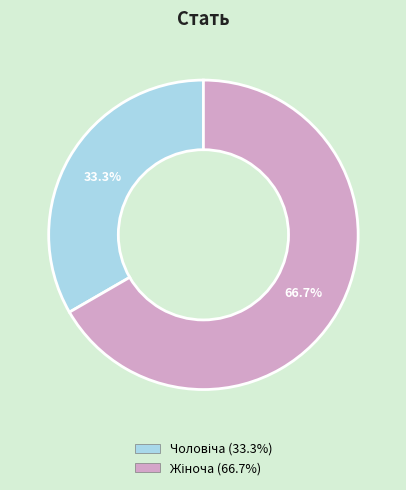

To the nearest percent, what is the difference between the largest and smallest slice percentages?

33%